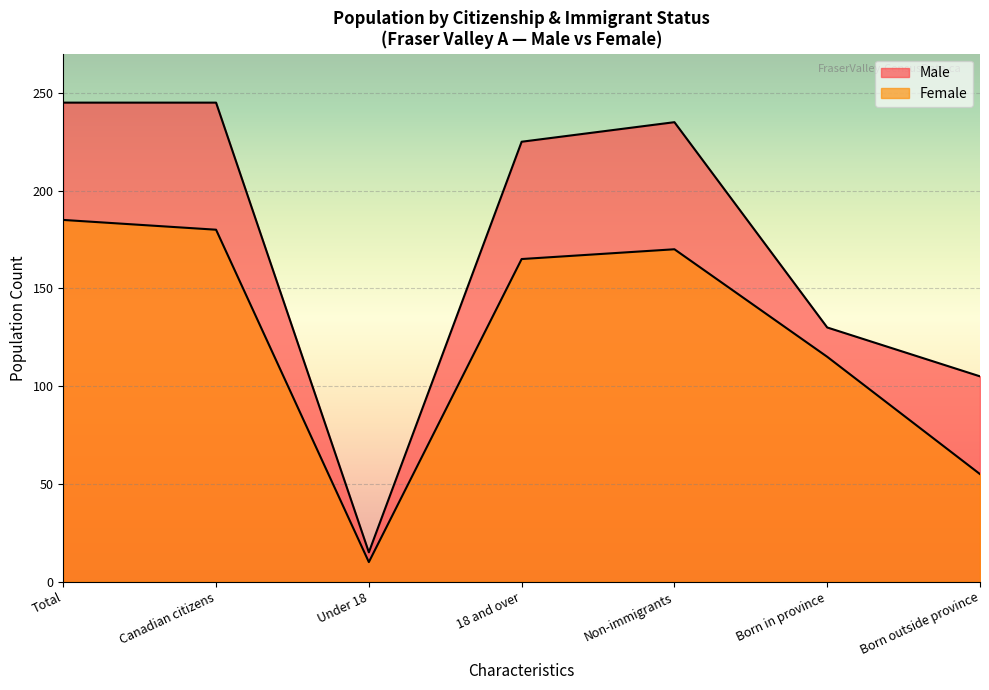

At which label is Male closest to 122?

Born in province